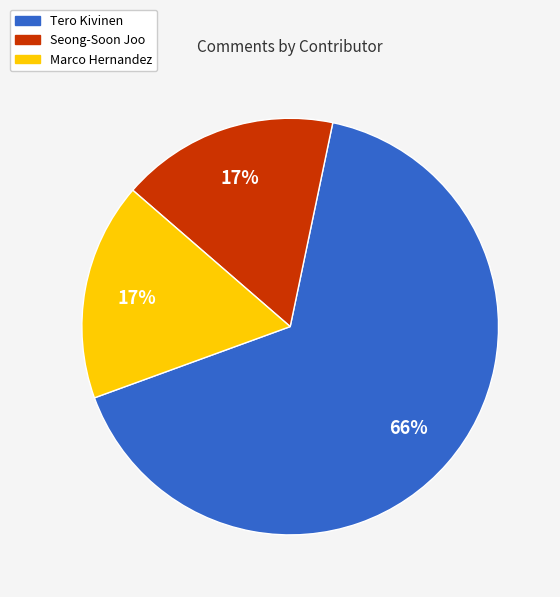

How many segments does this pie chart have?

3